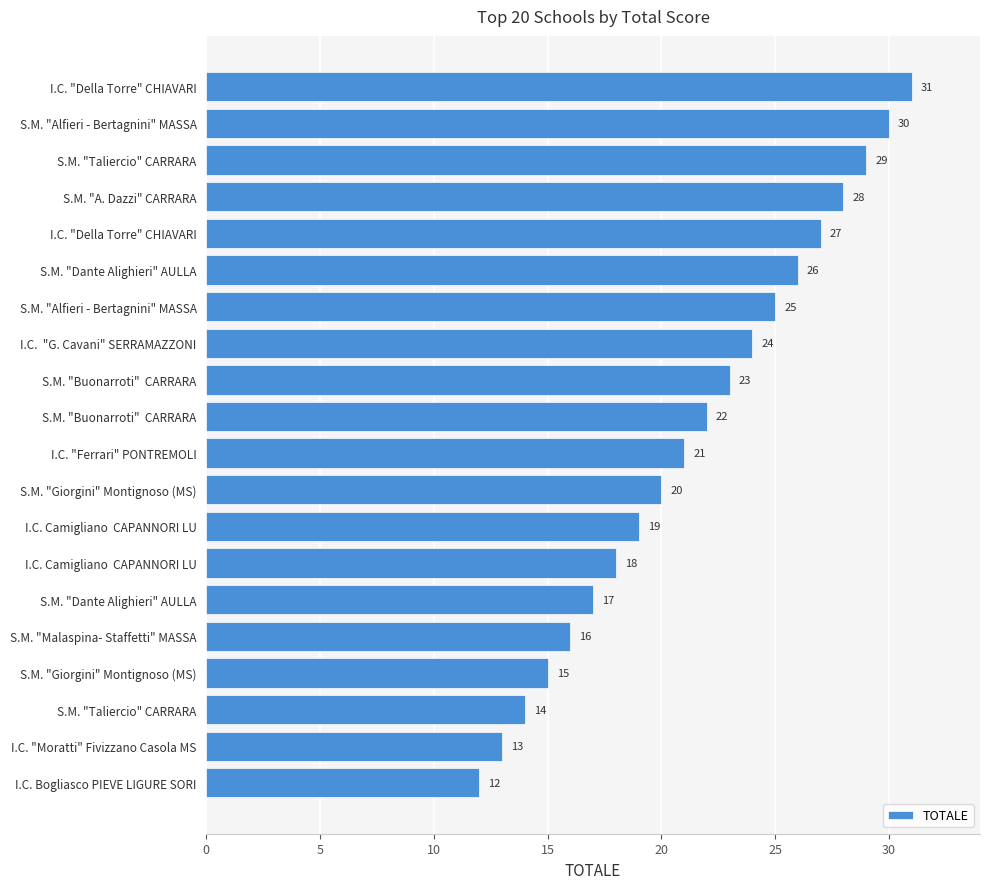

How many bars are there in total?

20